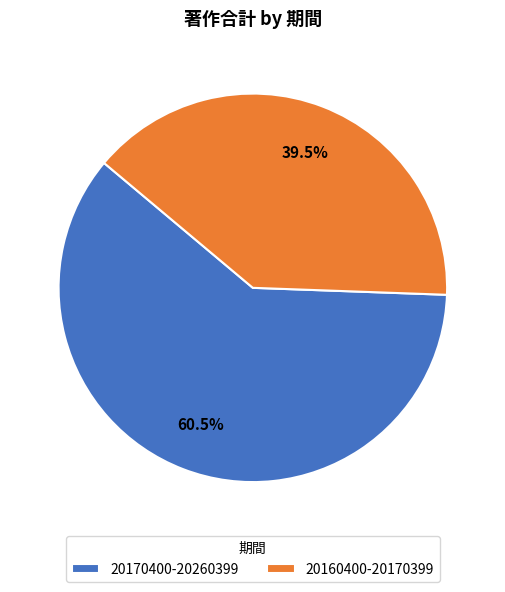

What is the ratio of the value at 20170400-20260399 to the value at 20160400-20170399?

1.5